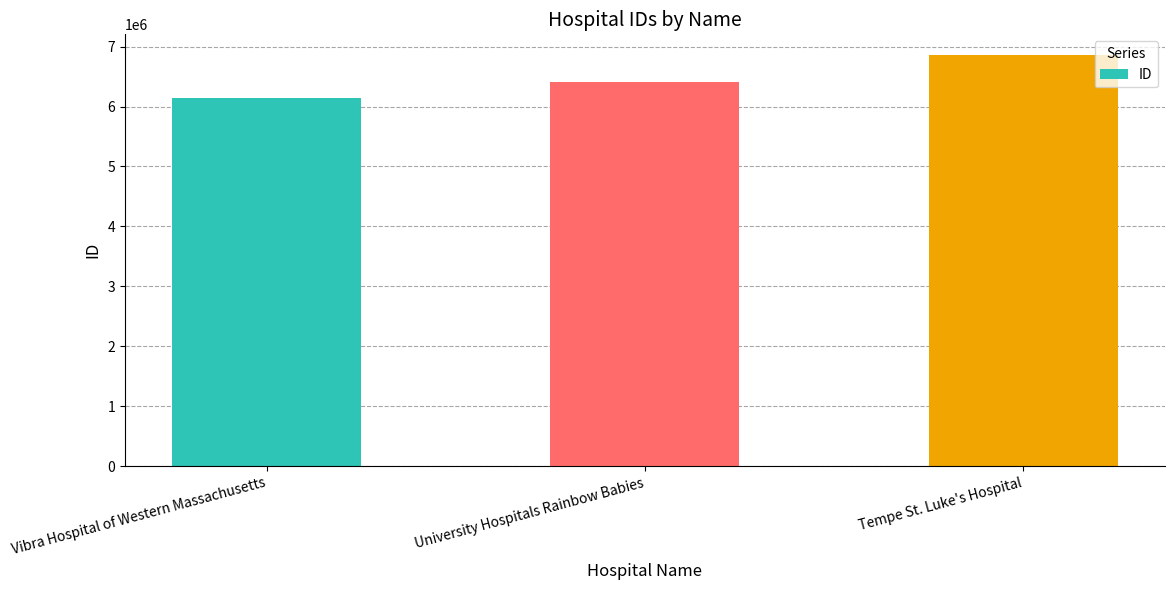

What is the difference between the values at Tempe St. Luke's Hospital and Vibra Hospital of Western Massachusetts?

720362